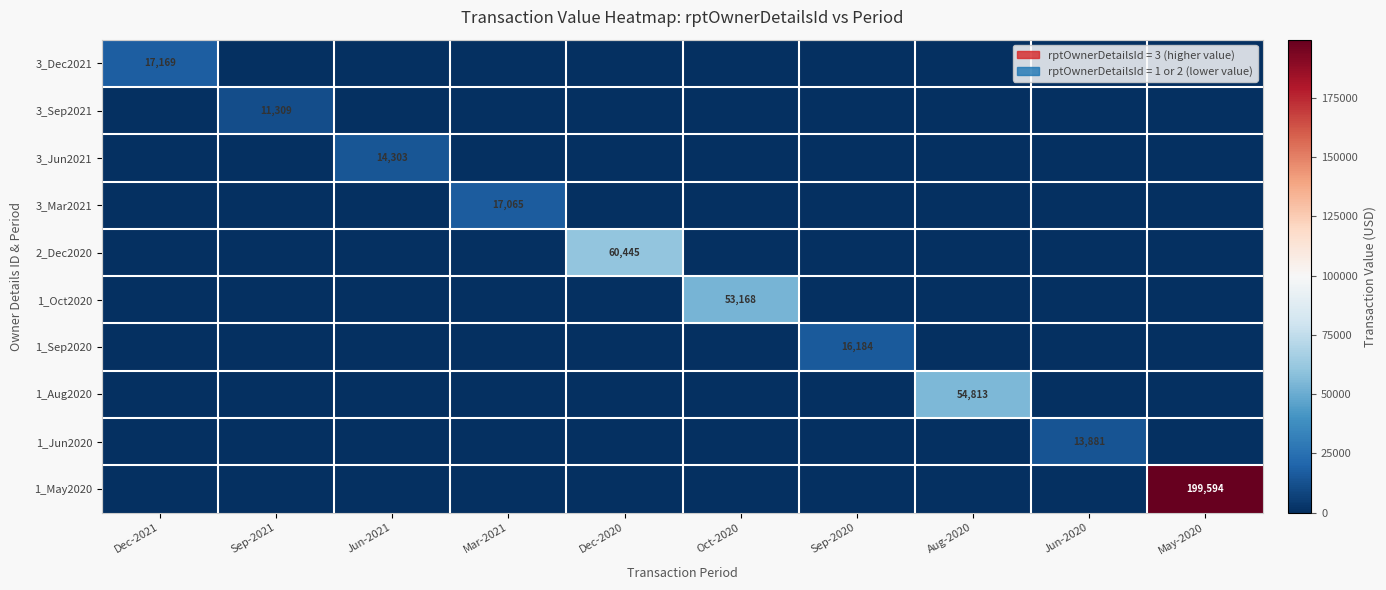

What is the difference between the highest and lowest values at May-2020?

199594